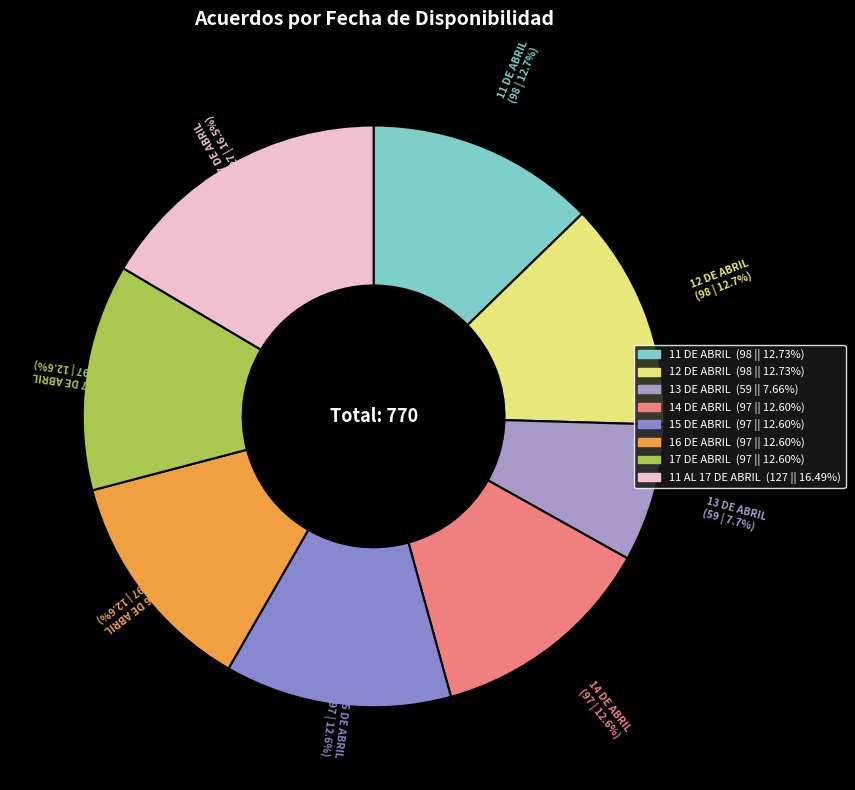

Is there any slice that represents more than half of the pie?

No